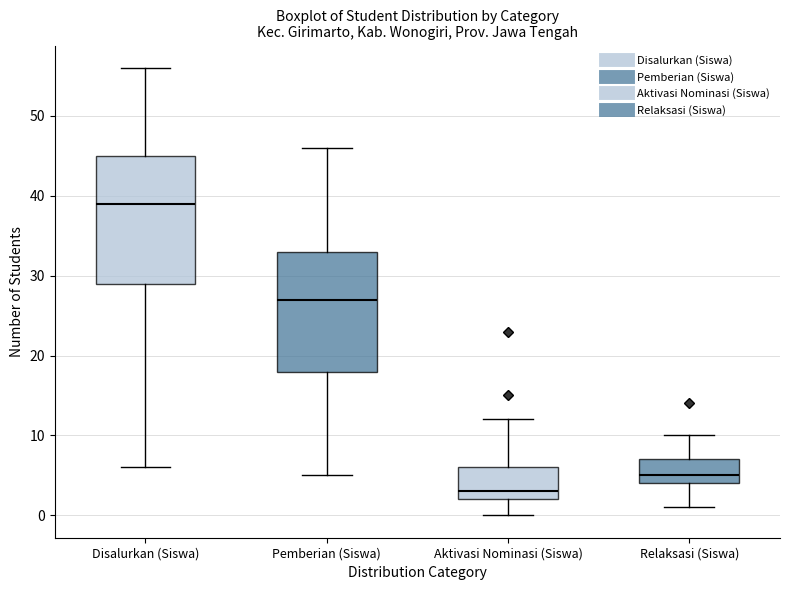

Reading left to right, read every box against the y-axis: the position of its median line, the range the box covers, and the ends of its whiskers. The values are not printed on the chart, so give them approximately, as read against the axis.

Disalurkan (Siswa): median 39, box 29 to 45, whiskers 6 to 56
Pemberian (Siswa): median 27, box 18 to 33, whiskers 5 to 46
Aktivasi Nominasi (Siswa): median 3, box 2 to 6, whiskers 0 to 12
Relaksasi (Siswa): median 5, box 4 to 7, whiskers 1 to 10